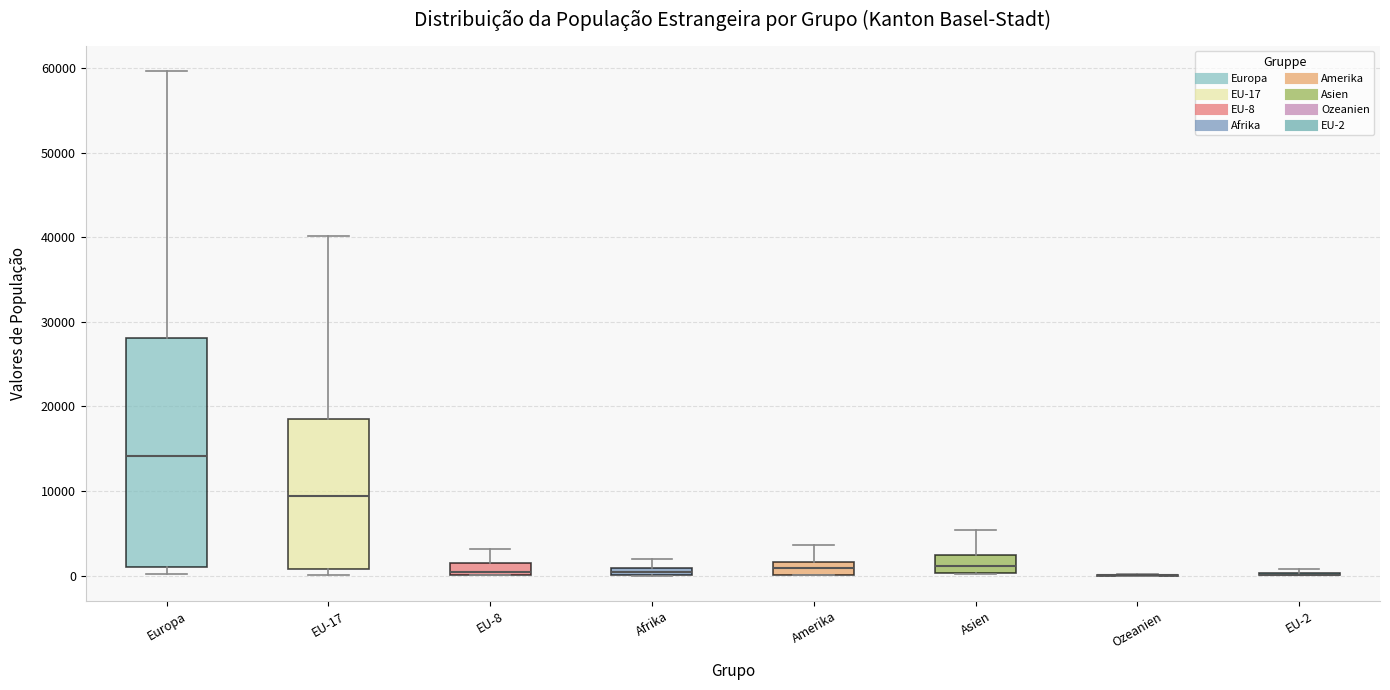

Which box is the tallest, from its lower edge to its upper edge?

Europa